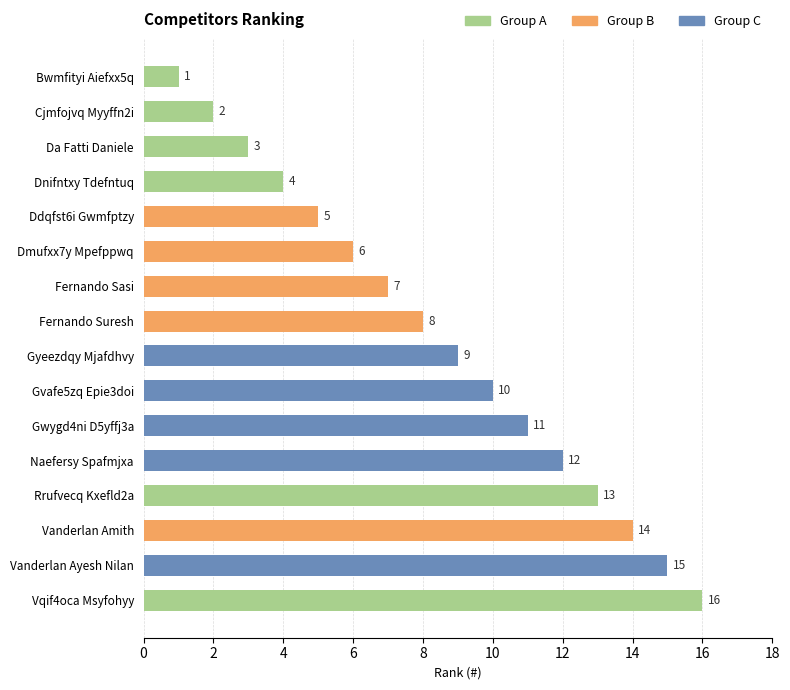

How many data points are above 9?

7